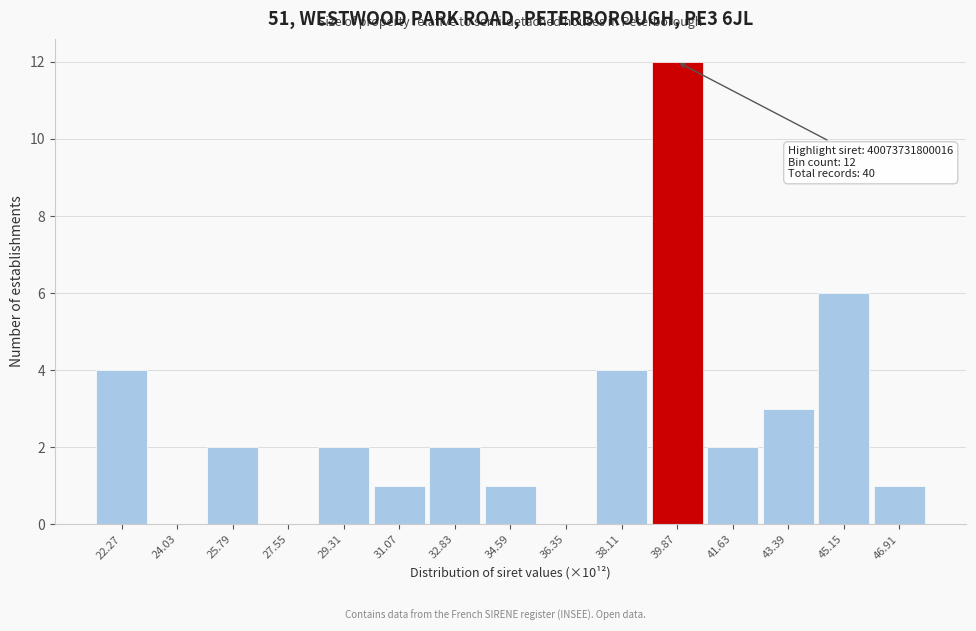

Over which range of the x-axis is the bar tallest?

39.0 to 40.8